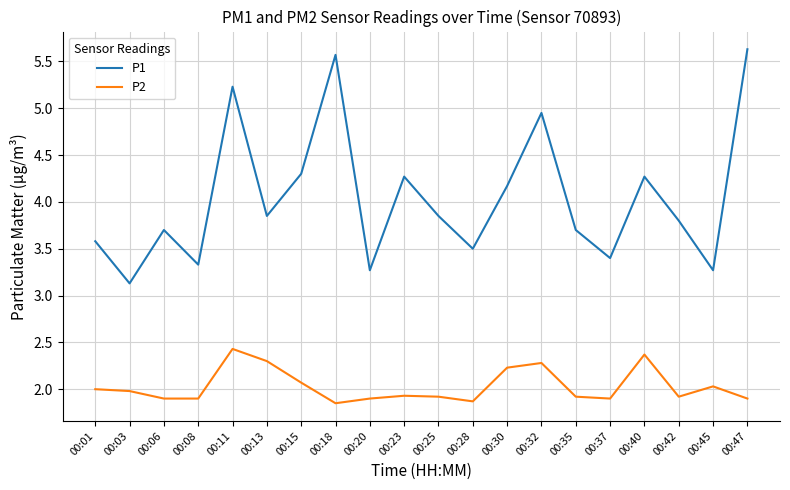

At which category is the sum across all series the highest?

00:11